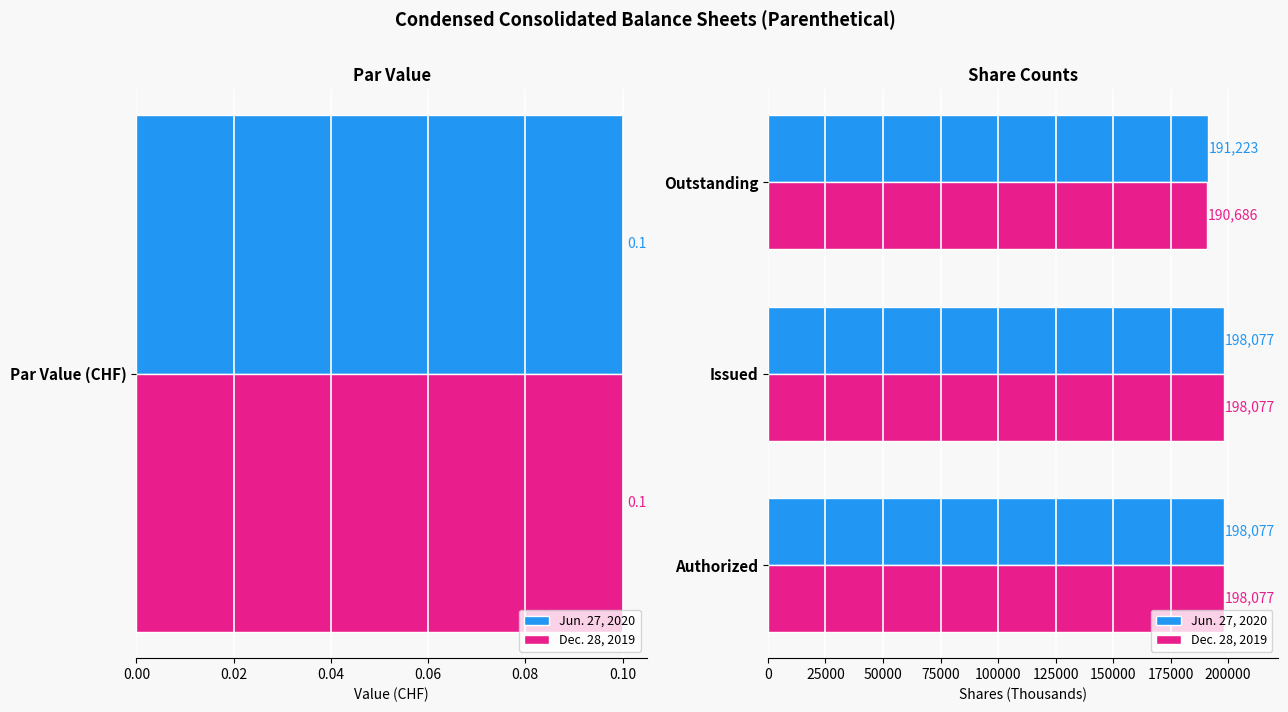

Is it true that Dec. 28, 2019 equals 88891 at Outstanding?

False